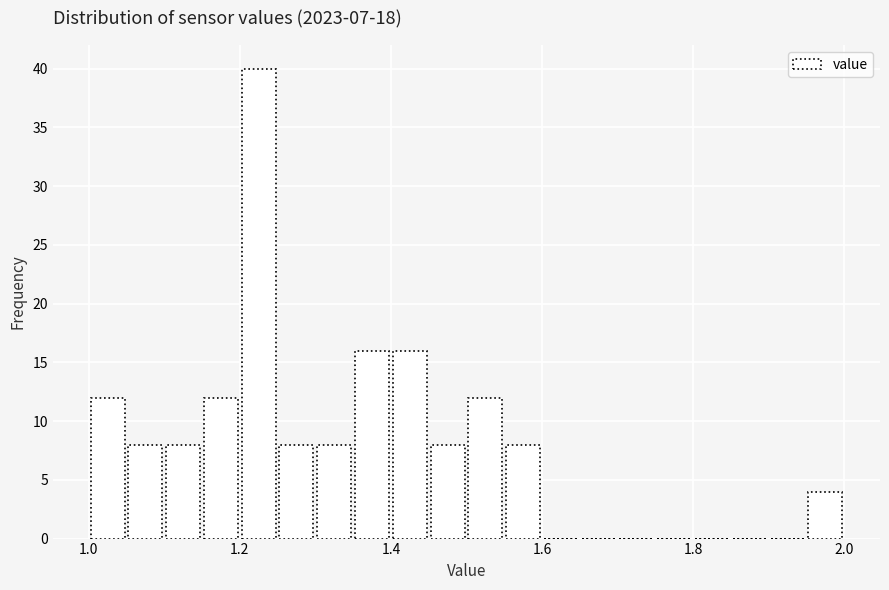

Read against the x-axis, roughly where is the centre of the tallest bar?

1.22